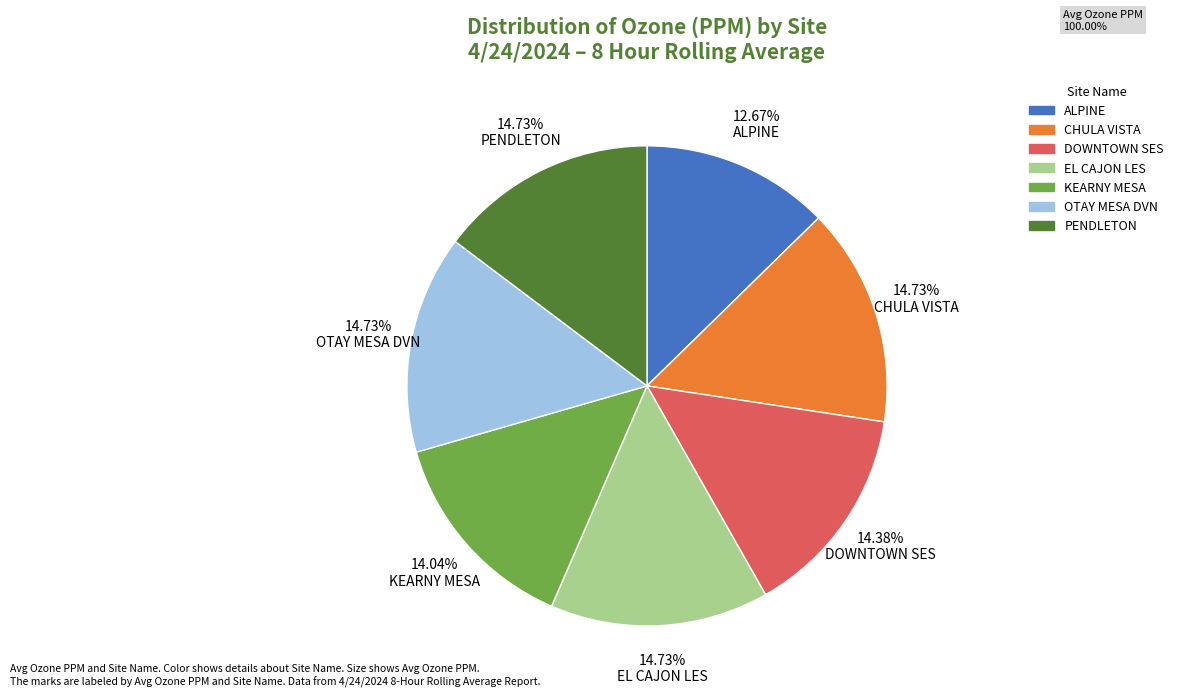

Do 14.73% OTAY MESA DVN and 14.73% EL CAJON LES together represent more than half of the pie?

No